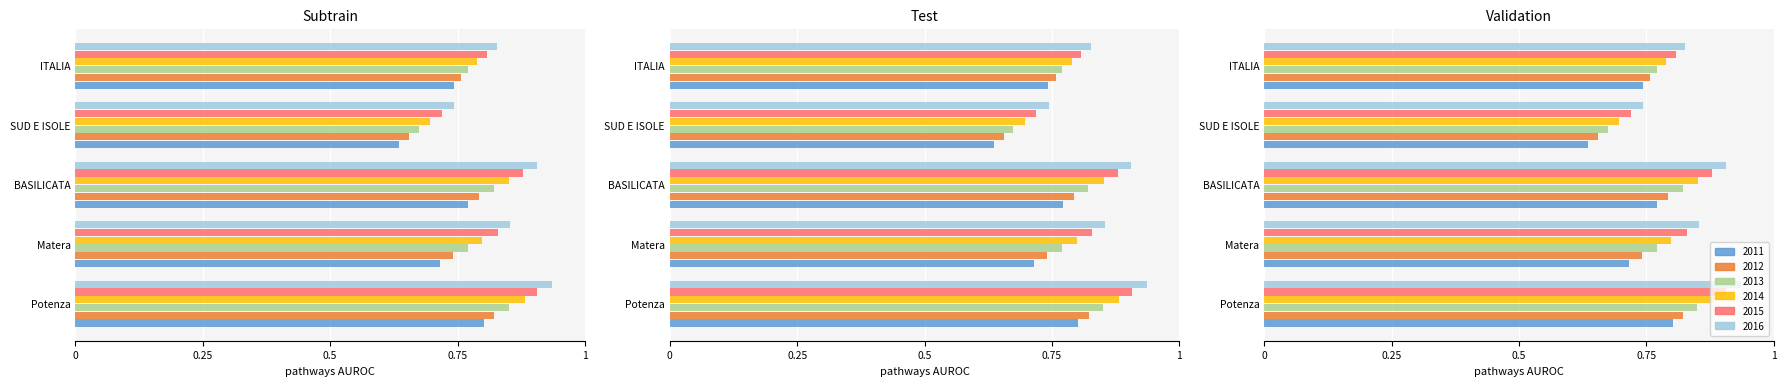

True or false: 2015 has a value of 0.8 at Matera.

True